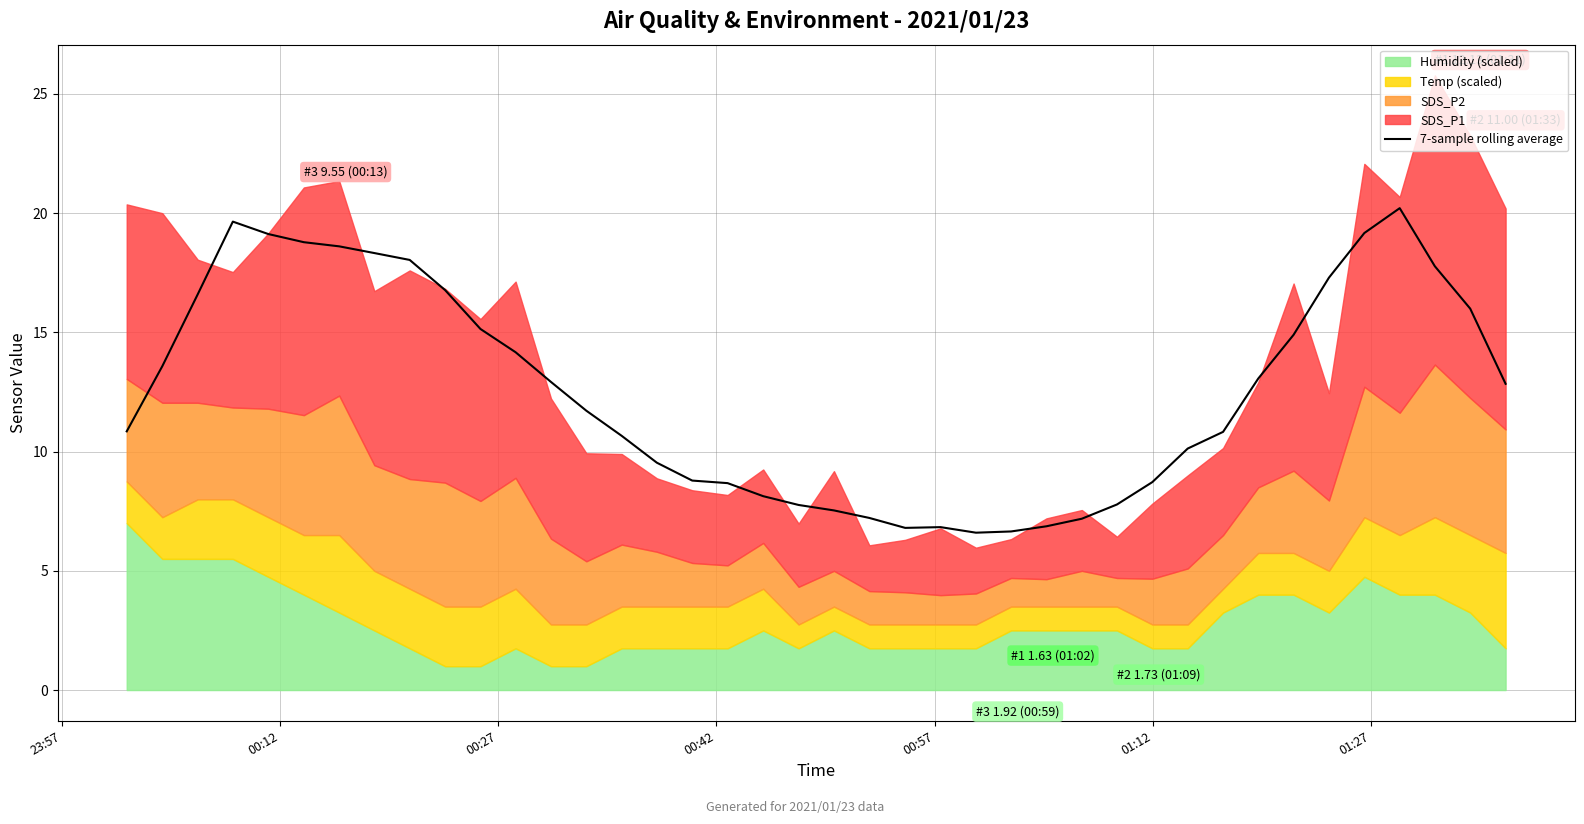

What is the minimum value for 7-sample rolling average?

6.6